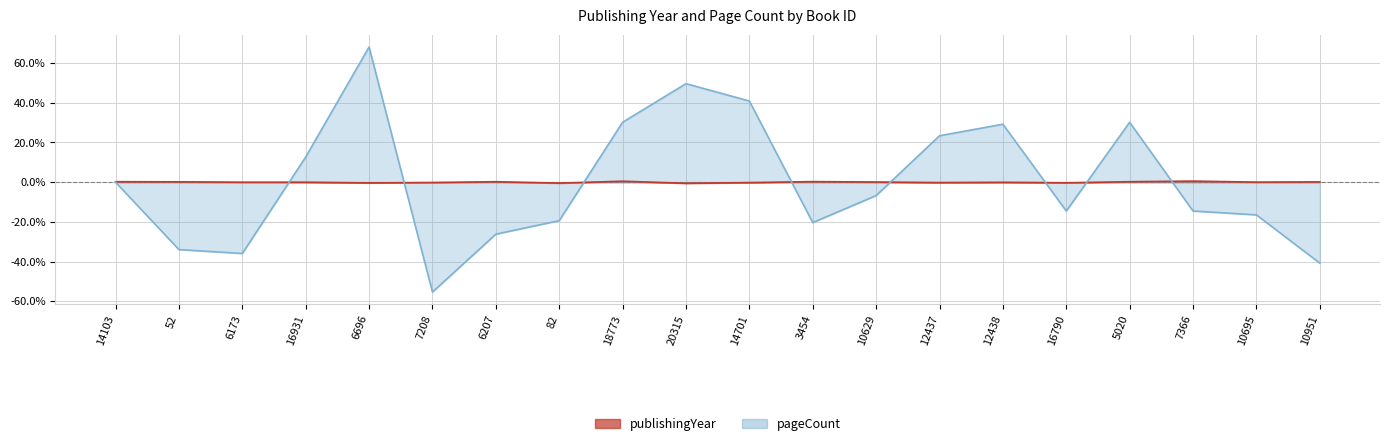

How many lines are shown in the chart?

2